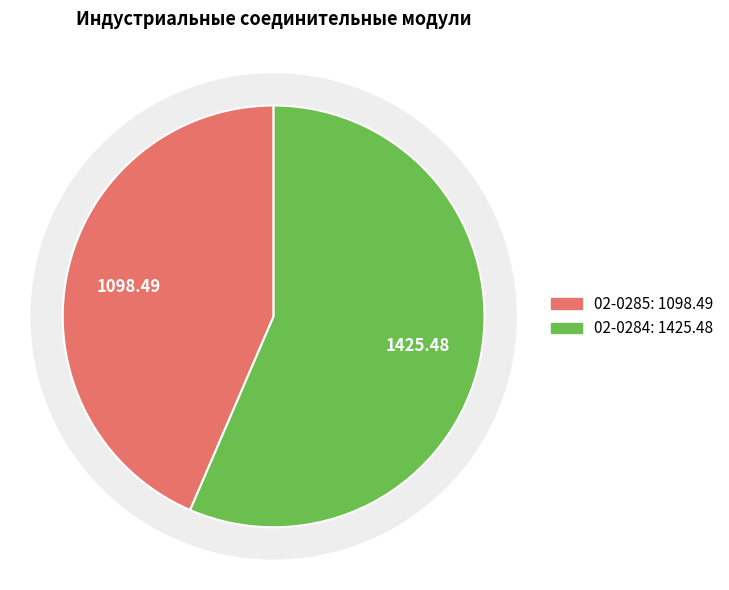

What portion of the pie excludes 02-0284?

43.5%